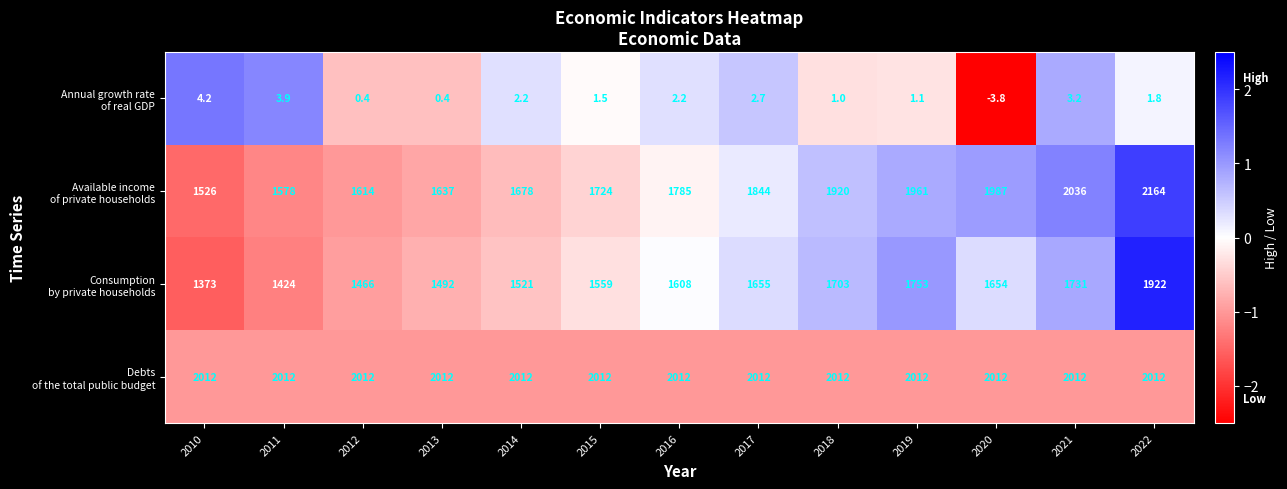

How many series are shown in this chart?

4